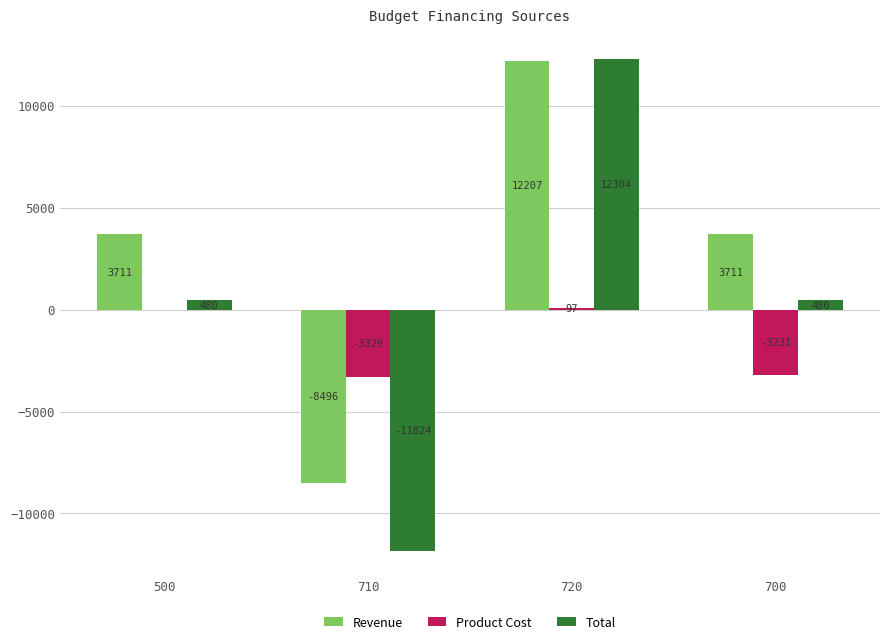

Between 710 and 720, which series saw the biggest shift?

Total